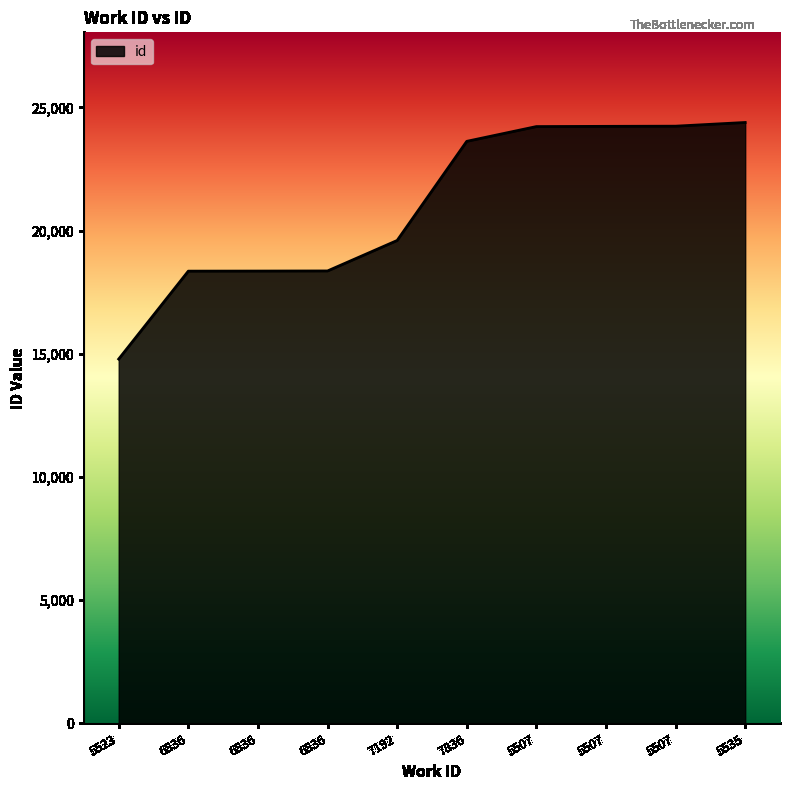

Reading left to right, extract all data points from this chart.

14786	18353	18356	18361	19597	23620	24219	24228	24235	24385